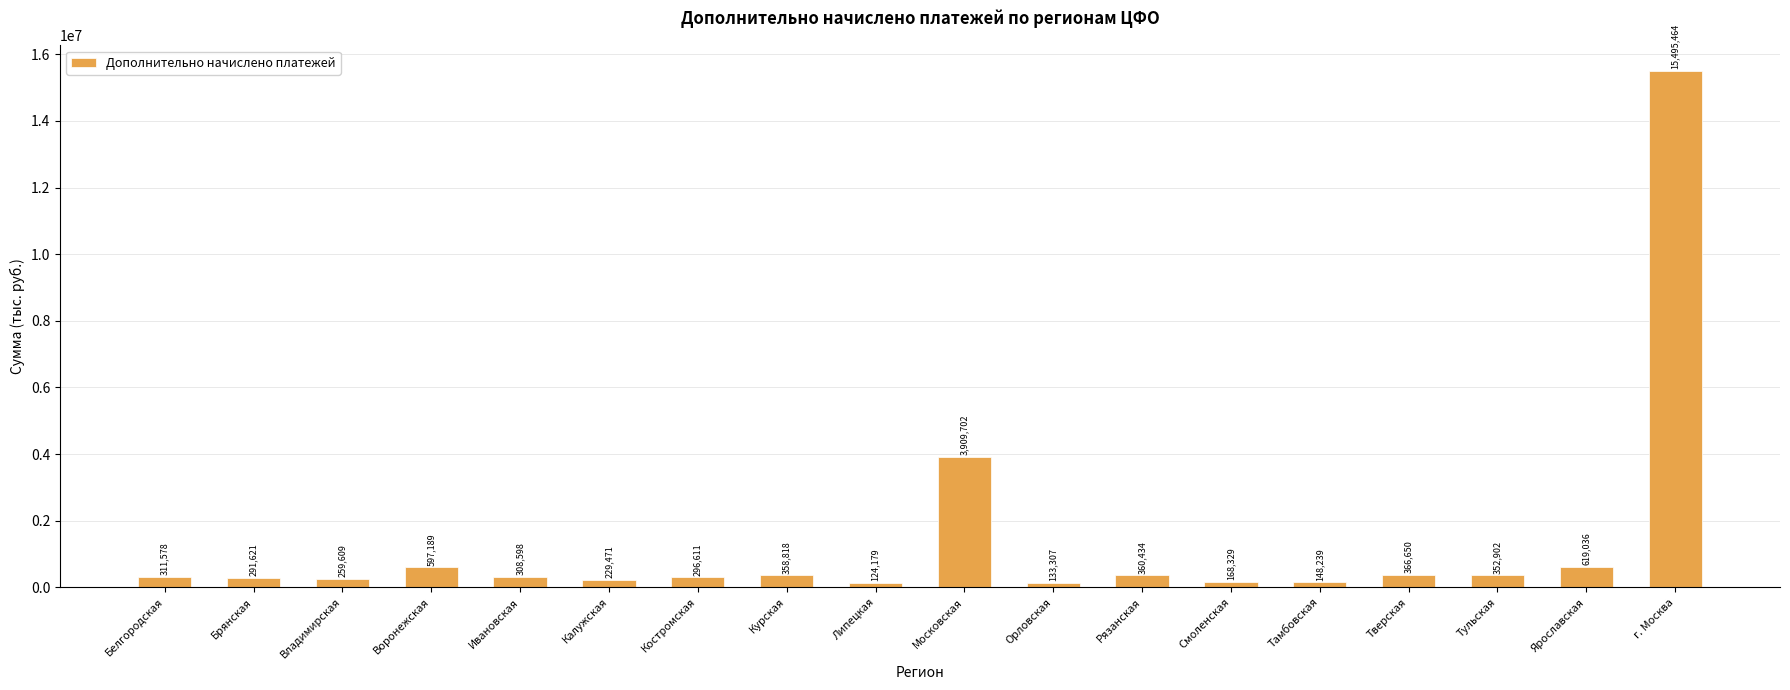

What position from the left is Ивановская?

5